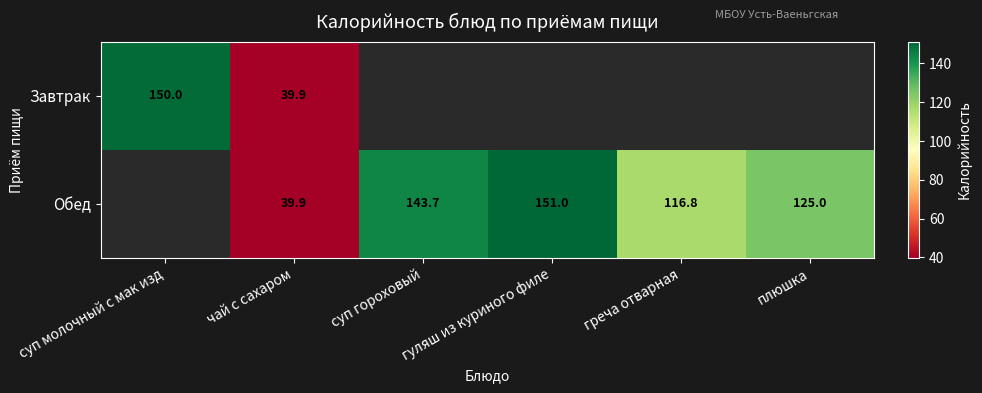

The value of Обед at суп гороховый is 143.7. True or false?

True